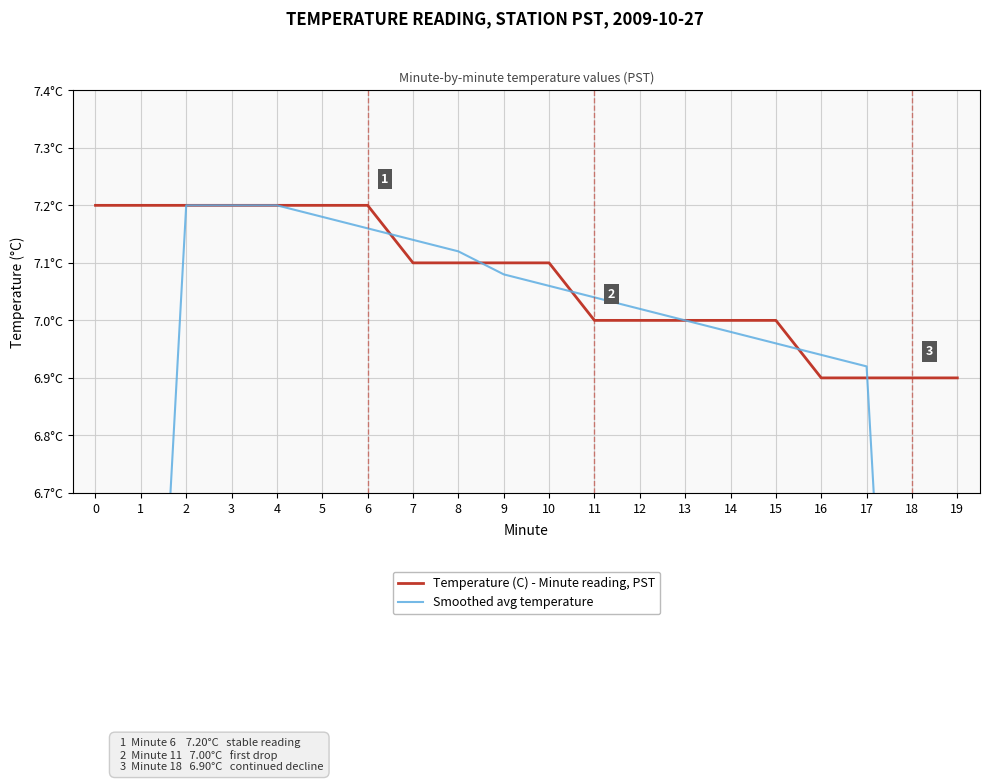

What is the sum of all Temperature (C) - Minute reading, PST values?

141.4